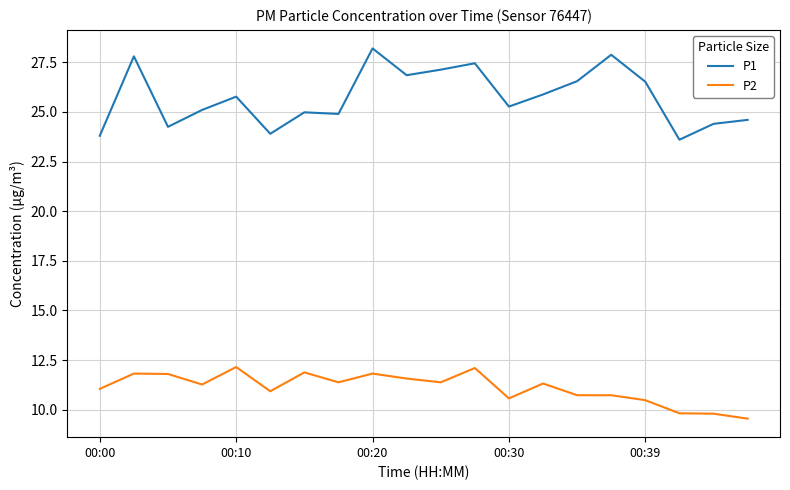

Rank the series by their maximum value, from highest to lowest.

P1, P2